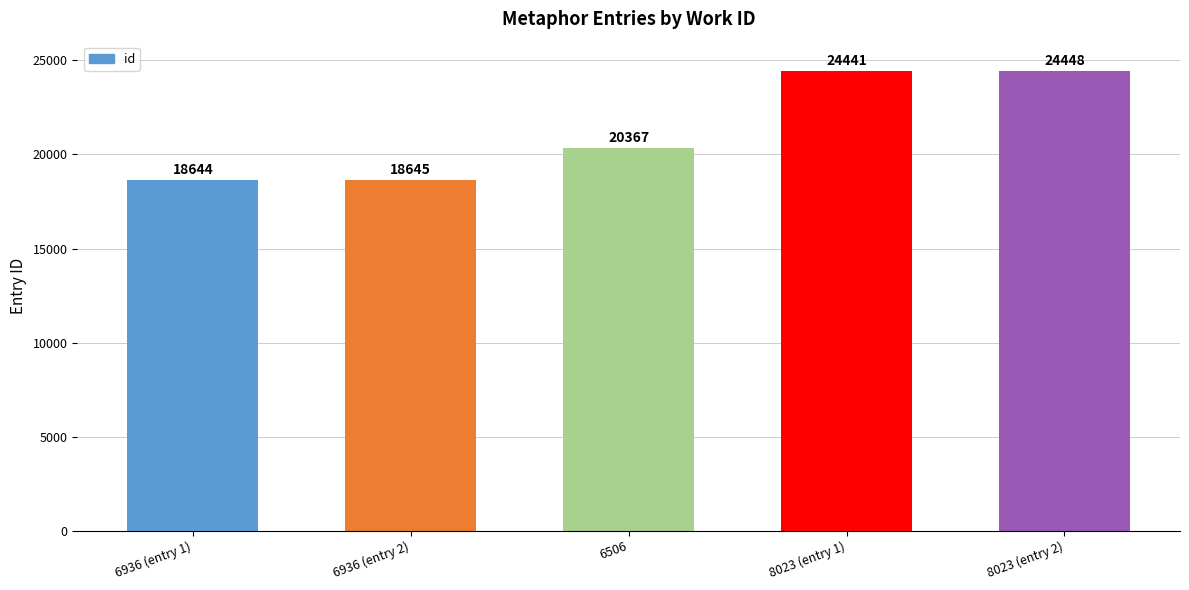

What is the value of the 3rd bar from the left?

20367